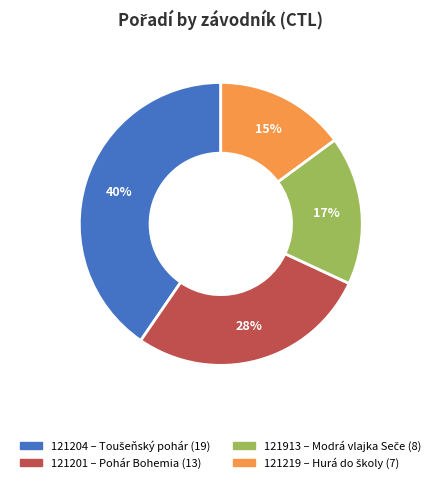

Which slice is the smallest?

121219